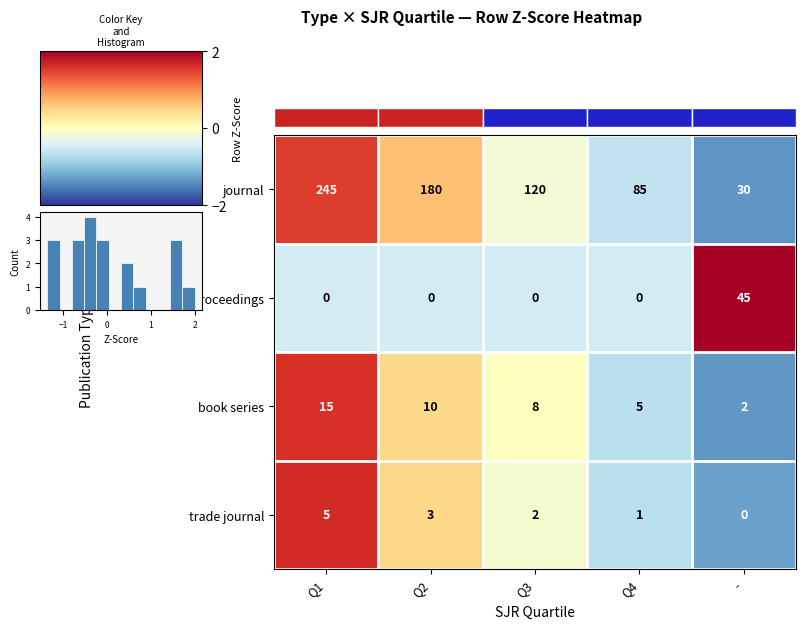

Reading left to right, transcribe all the data shown in this chart.

journal: Q1=245.0	Q2=180.0	Q3=120.0	Q4=85.0	-=30.0
conference and proceedings: Q1=0.0	Q2=0.0	Q3=0.0	Q4=0.0	-=45.0
book series: Q1=15.0	Q2=10.0	Q3=8.0	Q4=5.0	-=2.0
trade journal: Q1=5.0	Q2=3.0	Q3=2.0	Q4=1.0	-=0.0